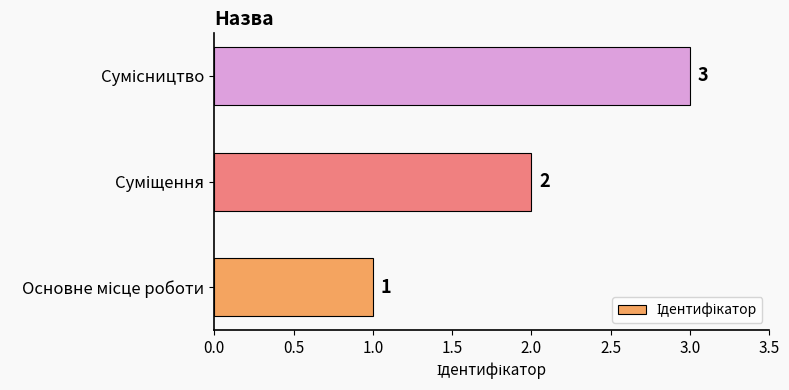

What is the maximum value shown in the chart?

3